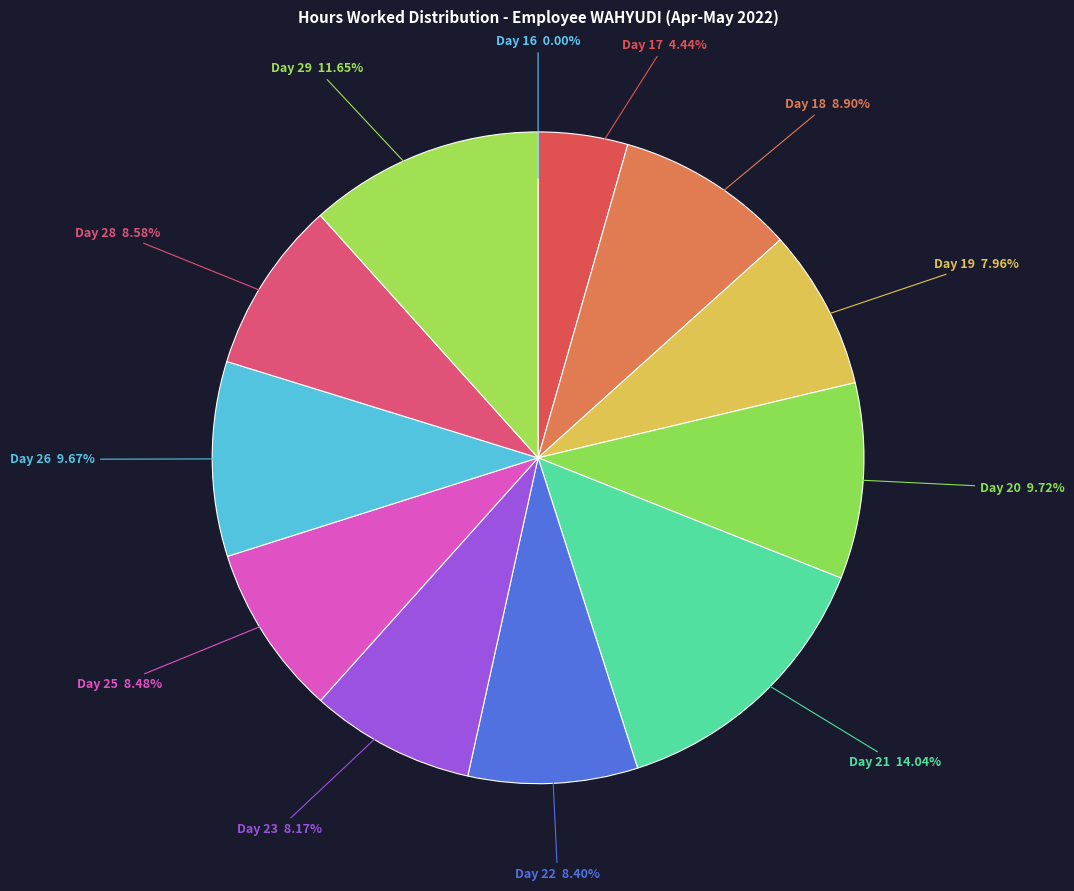

Which slice is the largest?

Day 21